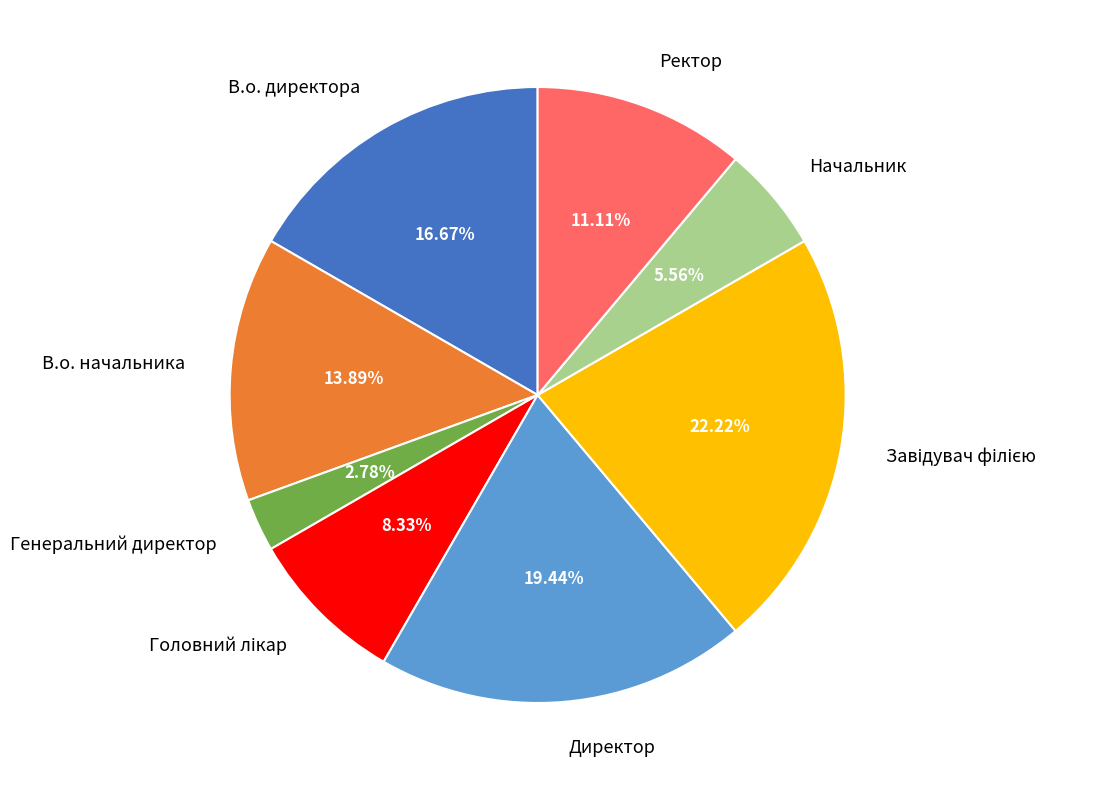

To the nearest percent, what is the combined percentage of Генеральний директор and Директор?

22%